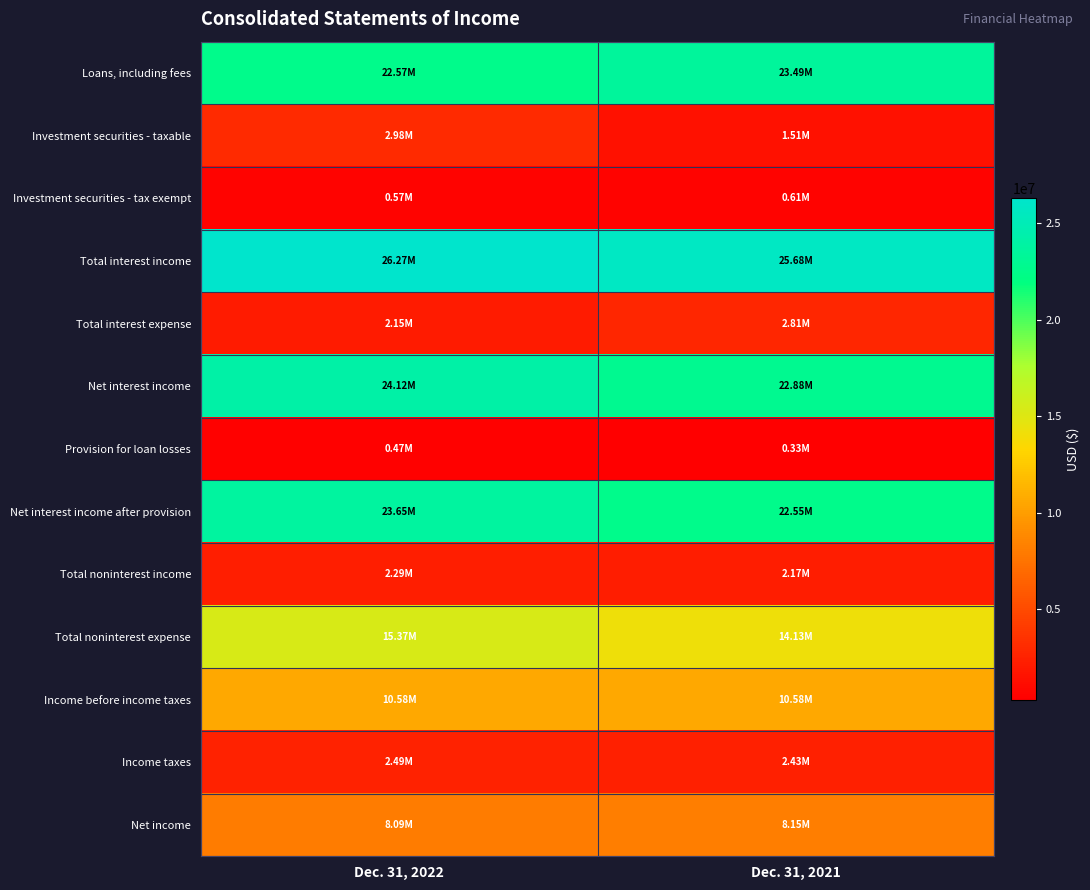

Which has a higher value, Dec. 31, 2021 or Dec. 31, 2022?

Dec. 31, 2021